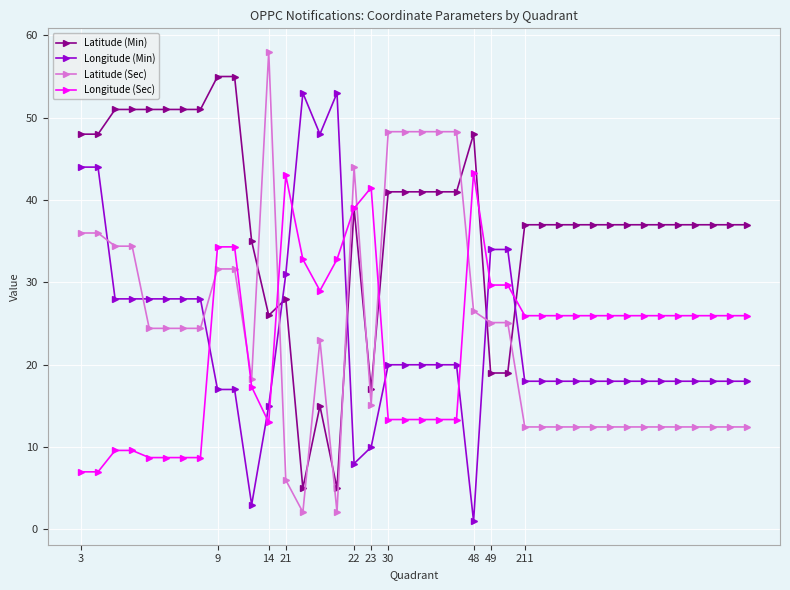

Which series has the largest range (max minus min)?

Latitude (Sec)